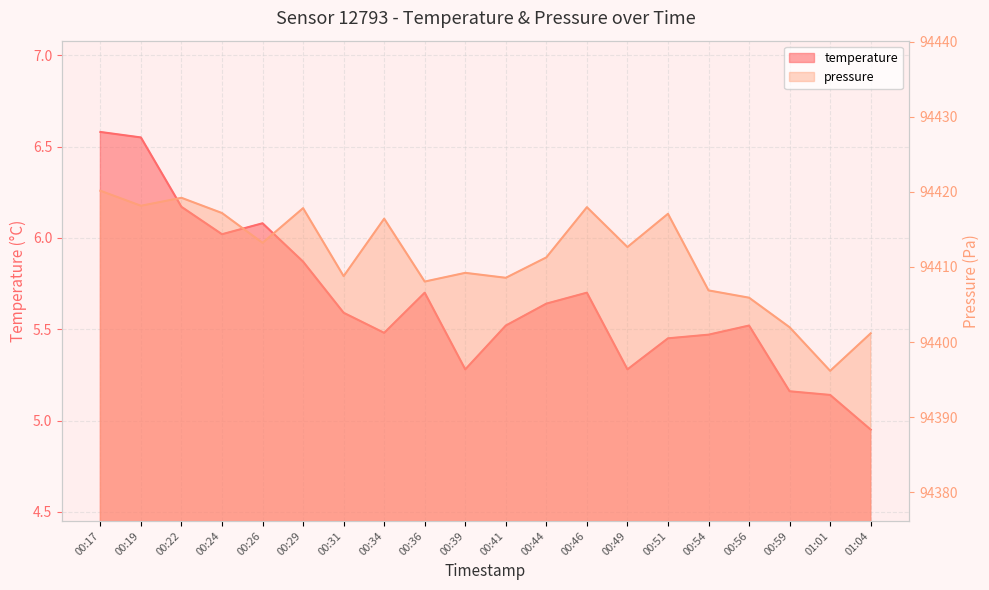

What is the spread (max minus min) of values at 00:39?

94403.9